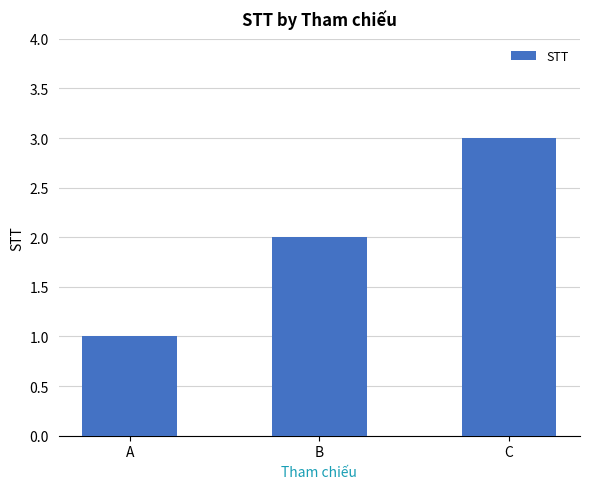

How many values are between 1 and 3?

3